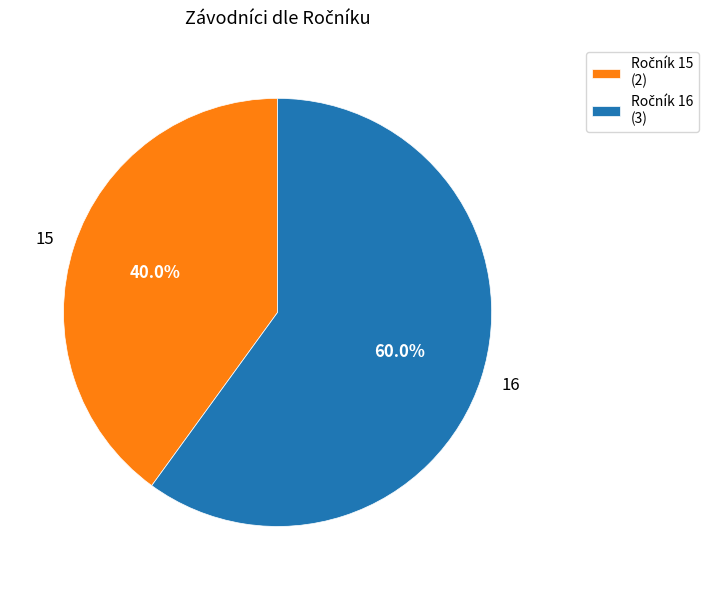

How many slices are in this pie chart?

2